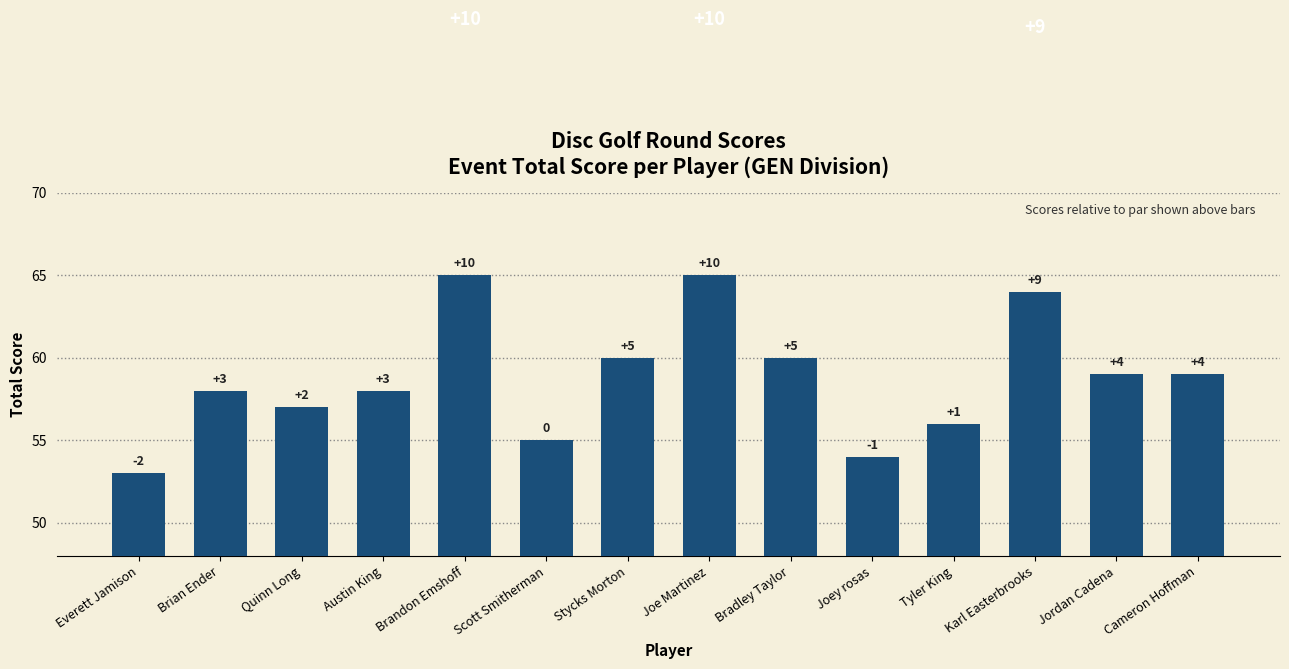

Reading left to right, list all the values displayed in this chart.

53	58	57	58	65	55	60	65	60	54	56	64	59	59